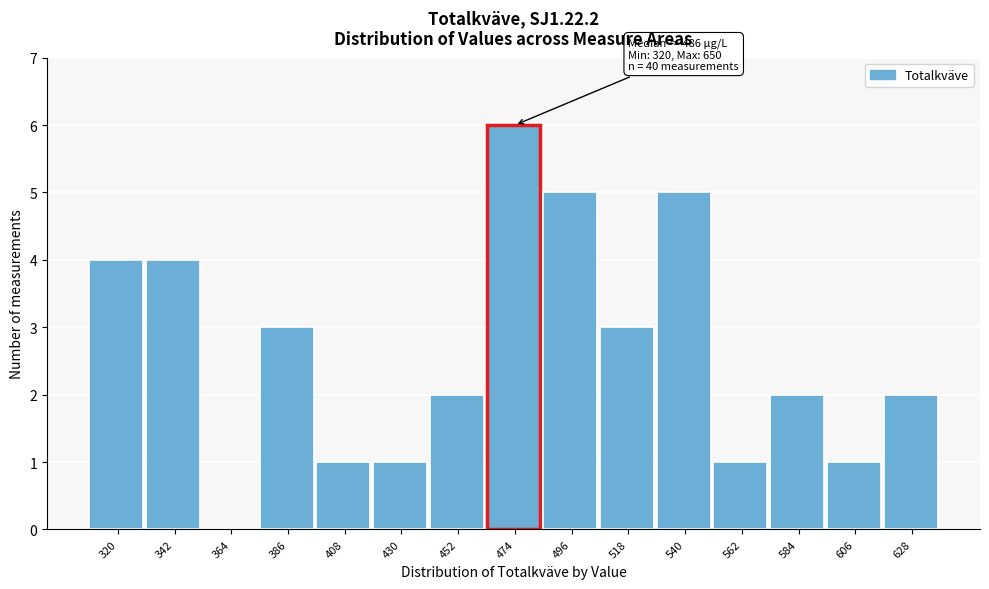

Reading left to right, transcribe all the data shown in this chart.

320=4	342=4	364=0	386=3	408=1	430=1	452=2	474=6	496=5	518=3	540=5	562=1	584=2	606=1	628=2